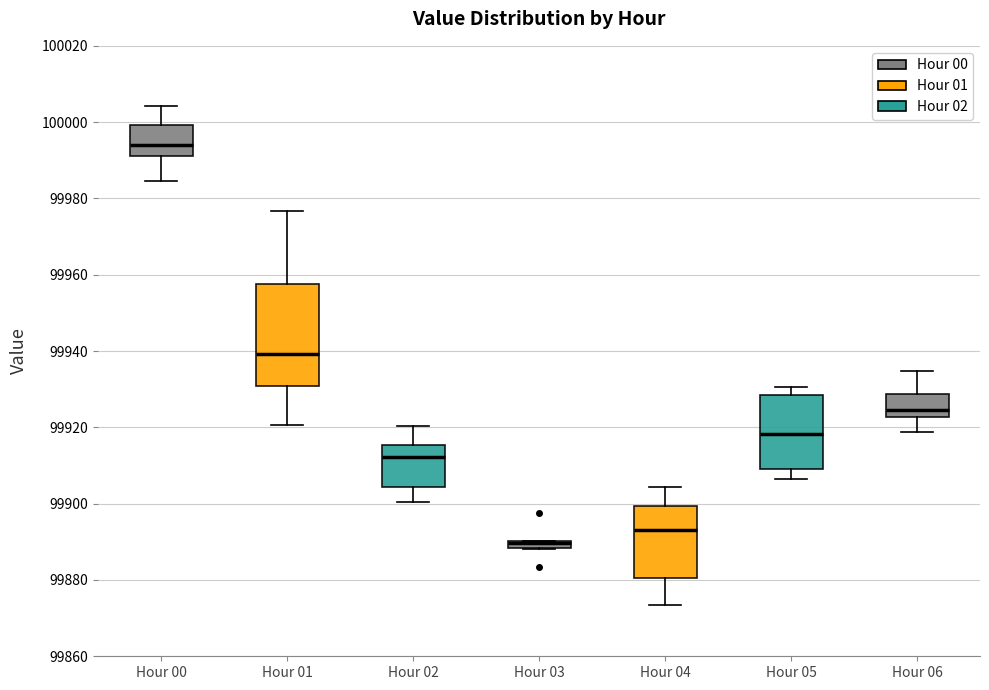

Which box is the tallest, from its lower edge to its upper edge?

Hour 01